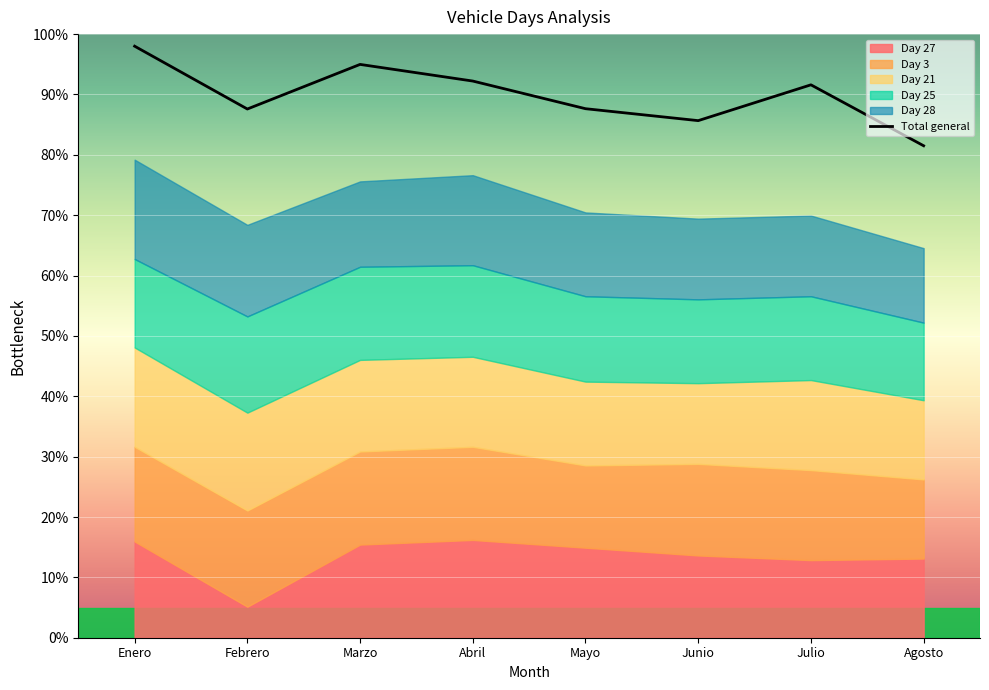

What is the difference between the values at Mayo and Agosto?

6.1